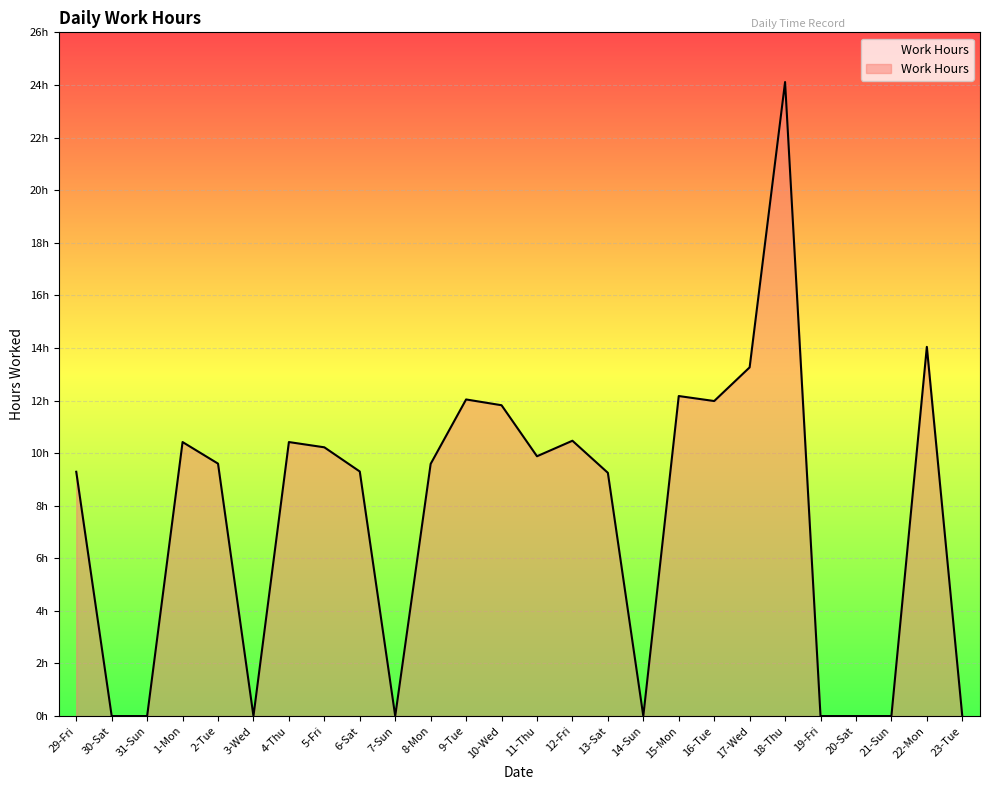

What is the label of the 9th point from the left?

6-Sat